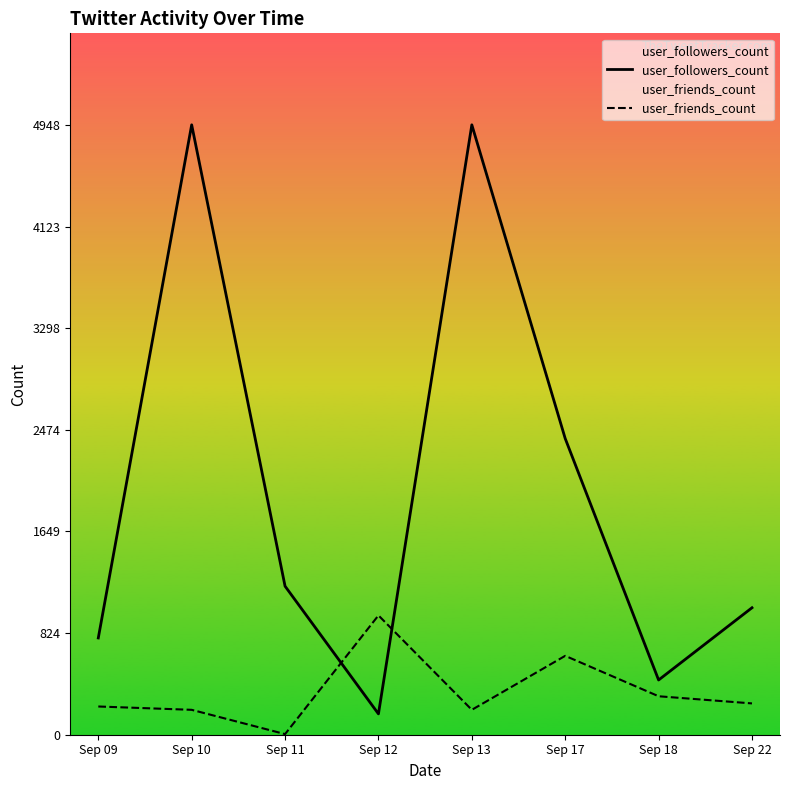

The value of user_followers_count at Sep 18 is 599. True or false?

False